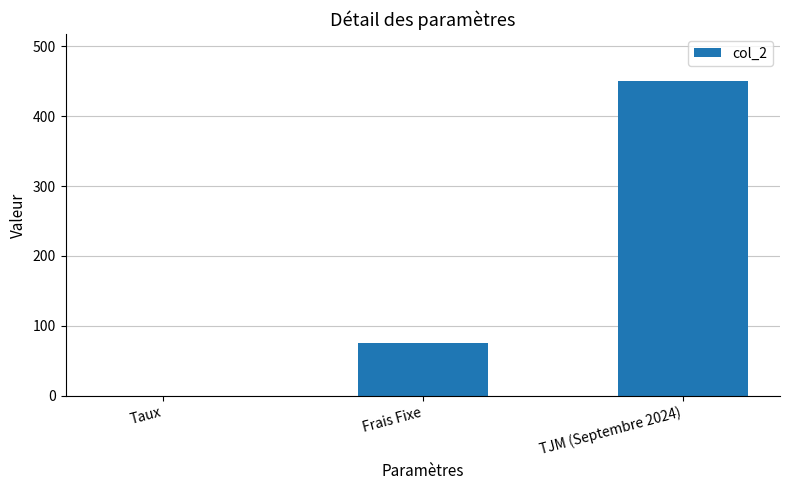

What is the sum of all values?

525.1